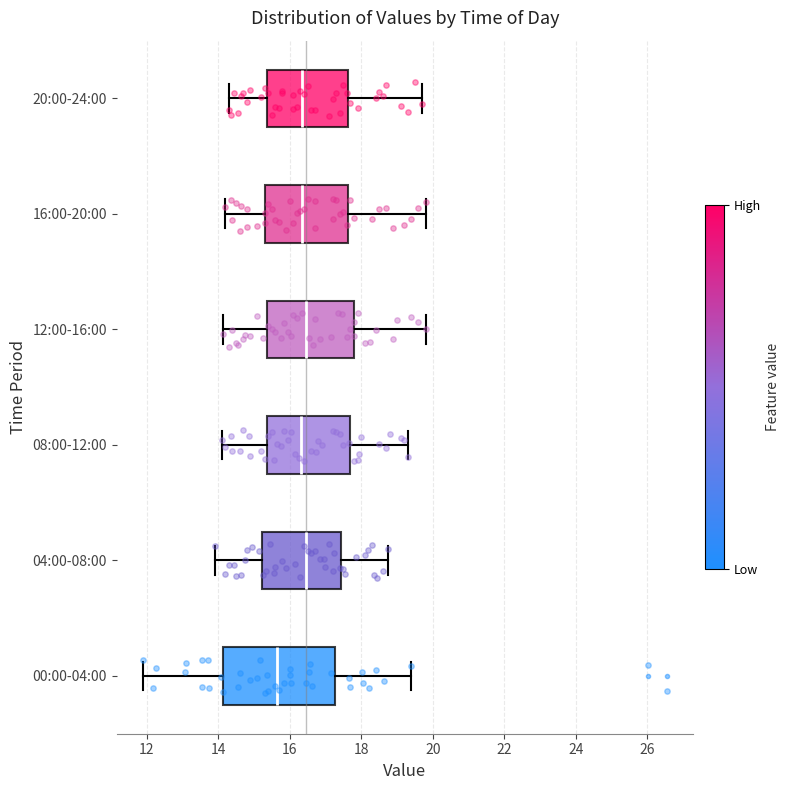

Reading bottom to top, read every box against the x-axis: the position of its median line, the range the box covers, and the ends of its whiskers. The values are not printed on the chart, so give them approximately, as read against the axis.

00:00-04:00: median 15.6, box 14.2 to 17.2, whiskers 12.0 to 19.4
04:00-08:00: median 16.4, box 15.2 to 17.4, whiskers 14.0 to 18.8
08:00-12:00: median 16.4, box 15.4 to 17.6, whiskers 14.2 to 19.4
12:00-16:00: median 16.4, box 15.4 to 17.8, whiskers 14.2 to 19.8
16:00-20:00: median 16.4, box 15.4 to 17.6, whiskers 14.2 to 19.8
20:00-24:00: median 16.4, box 15.4 to 17.6, whiskers 14.4 to 19.8